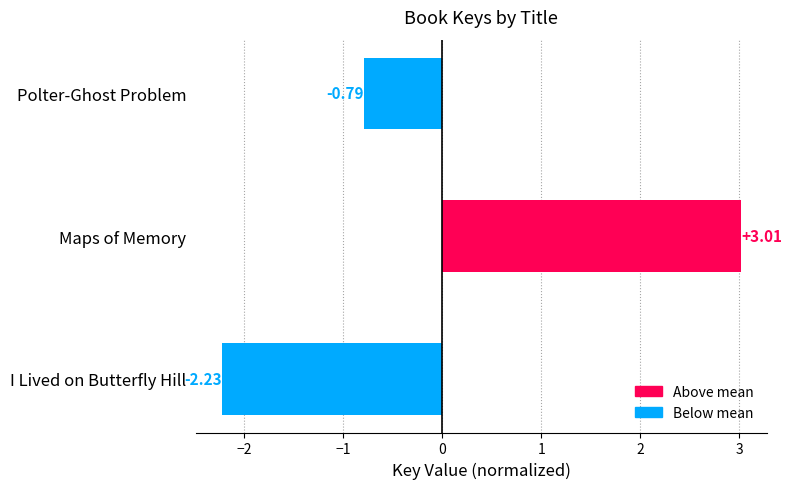

Which label corresponds to the smallest value in the chart?

I Lived on Butterfly Hill